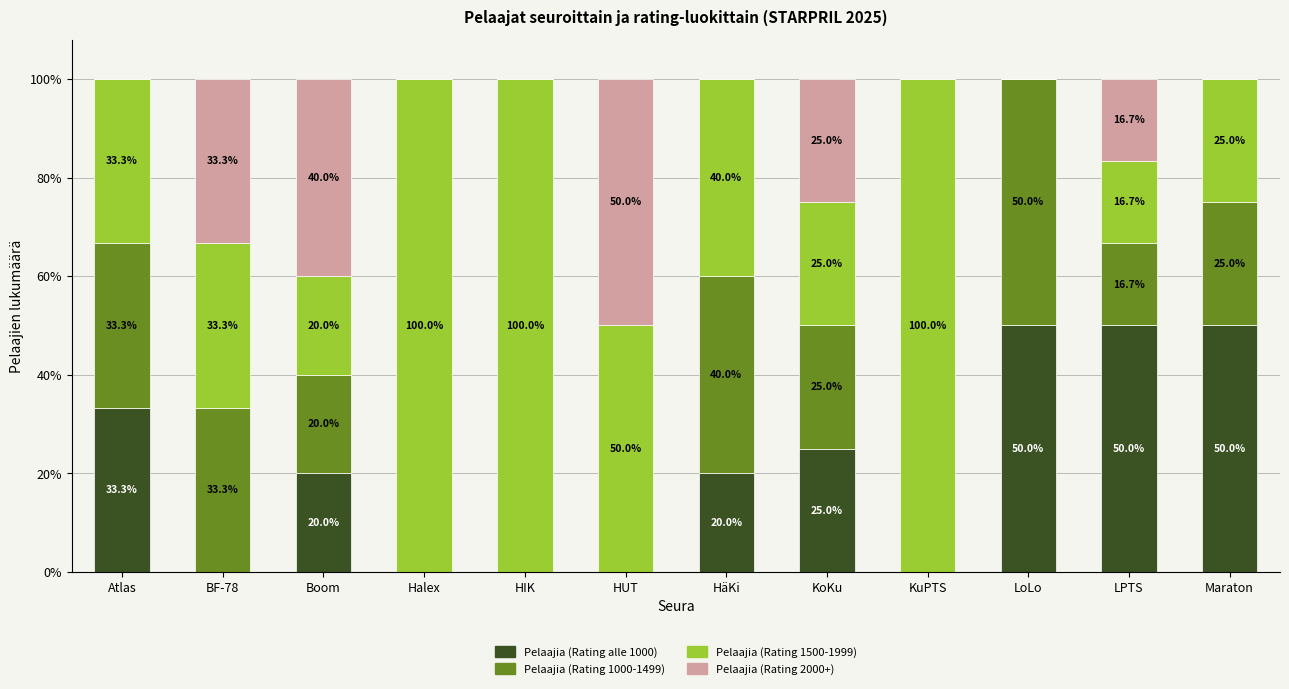

How many series are shown in this chart?

4